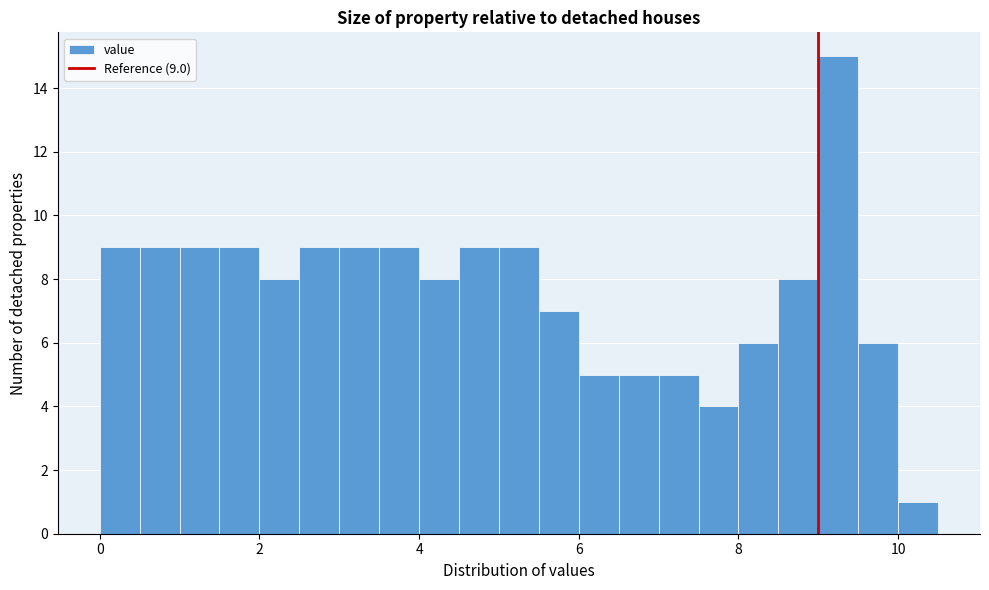

Around what value on the x-axis is the tallest bar? Give the approximate position of its centre, as read against the axis.

9.2